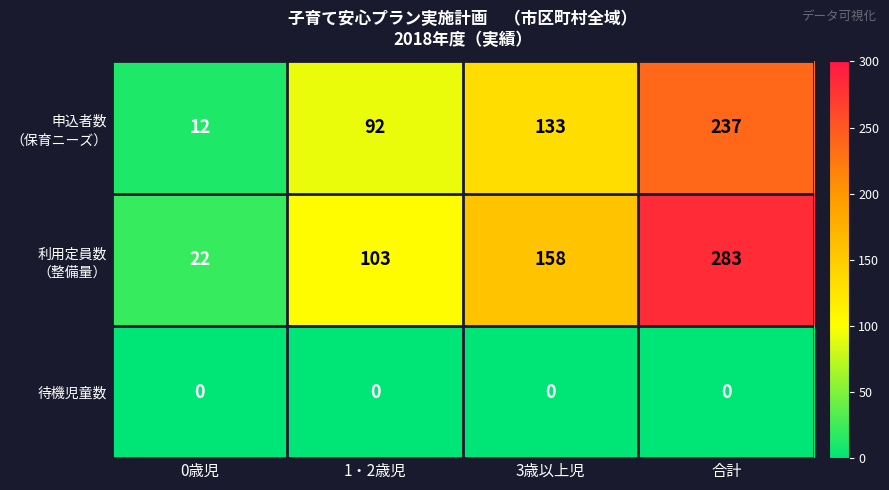

What is the total value across all series at 3歳以上児?

291